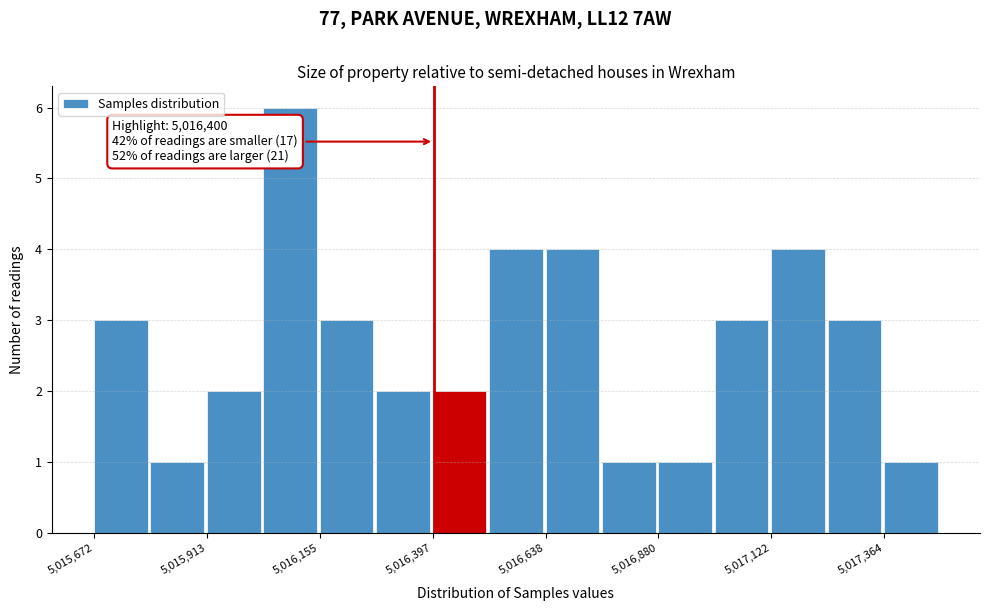

Around what value on the x-axis is the tallest bar? Give the approximate position of its centre, as read against the axis.

5016100